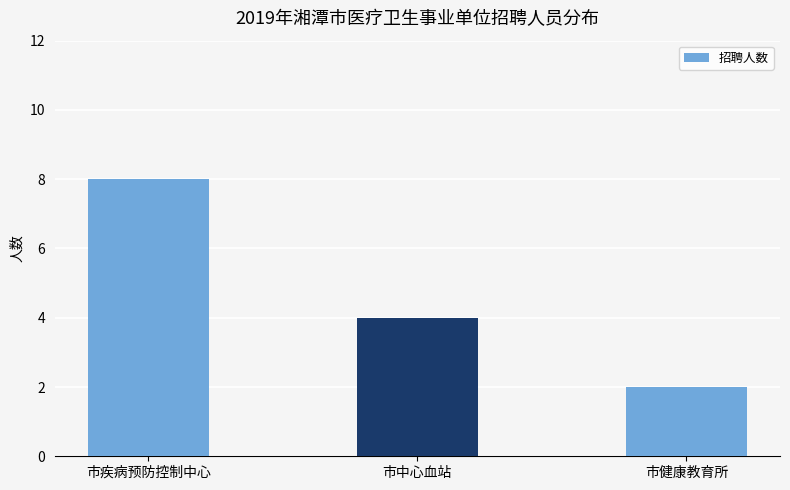

What is the greatest value displayed?

8